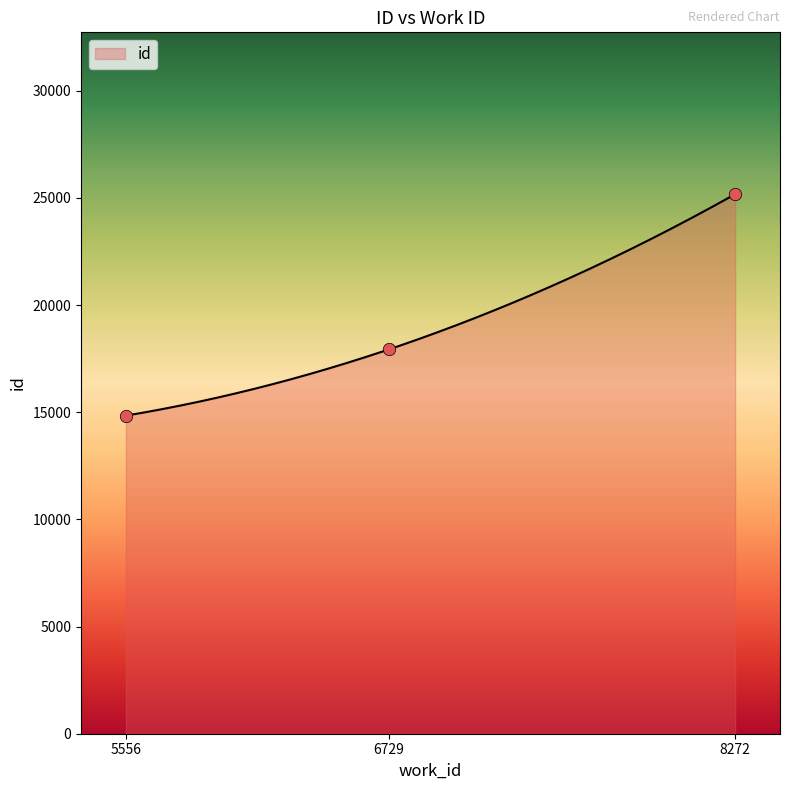

Which has a higher value, 8272 or 6729?

8272